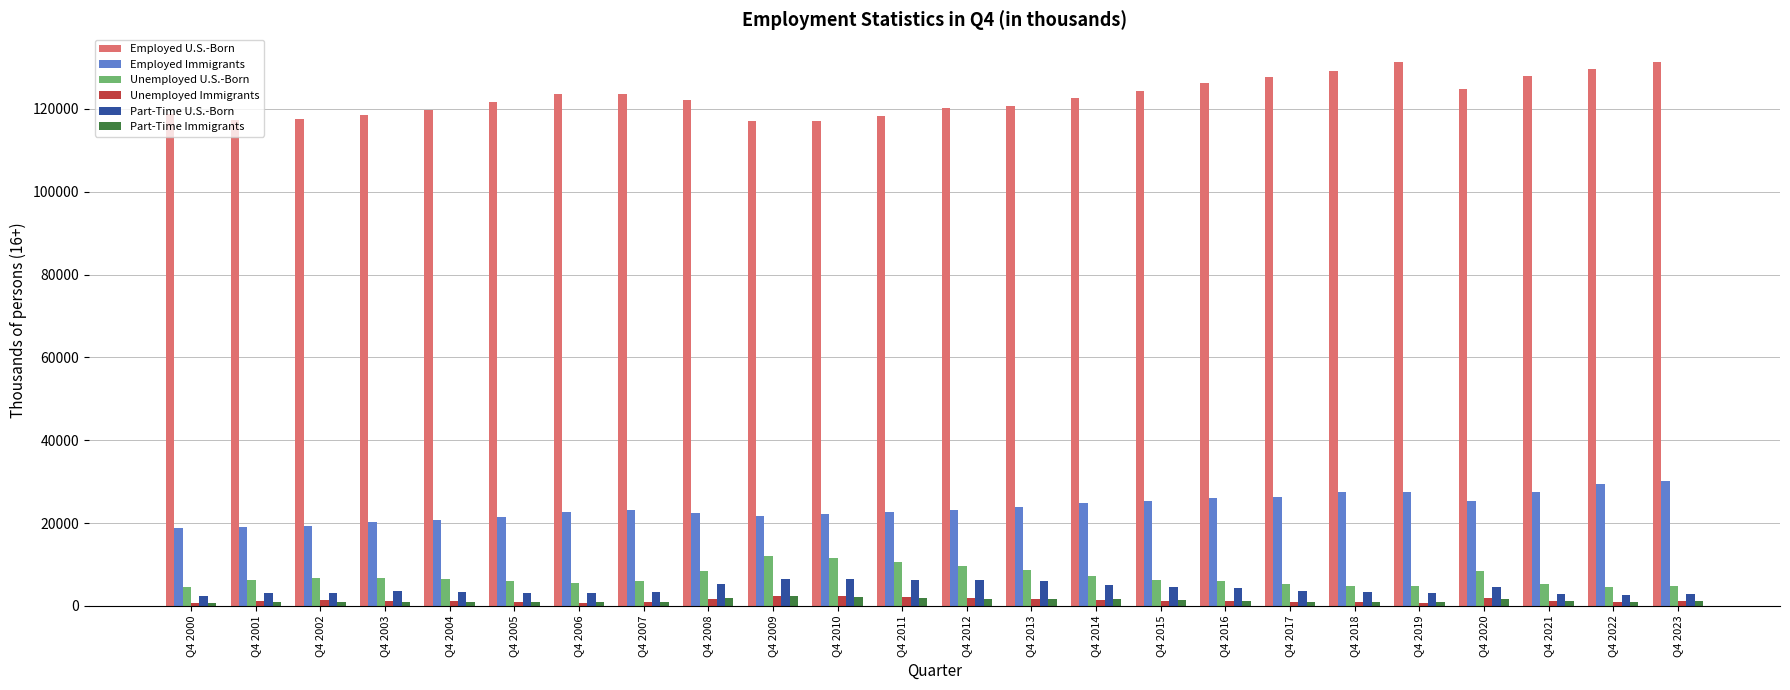

What is the greatest value displayed?

131443.7